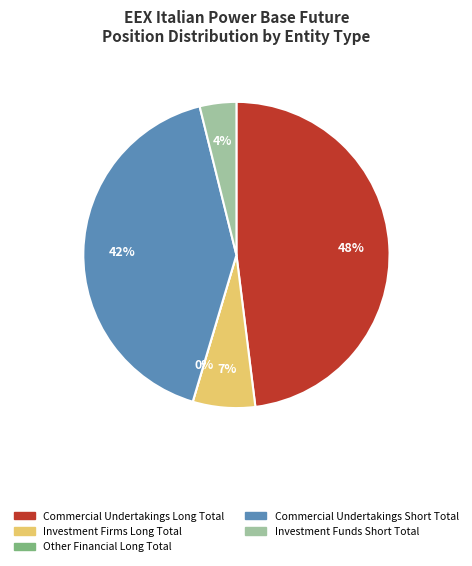

Rank the categories by value from lowest to highest.

Other Financial Long Total, Investment Funds Short Total, Investment Firms Long Total, Commercial Undertakings Short Total, Commercial Undertakings Long Total